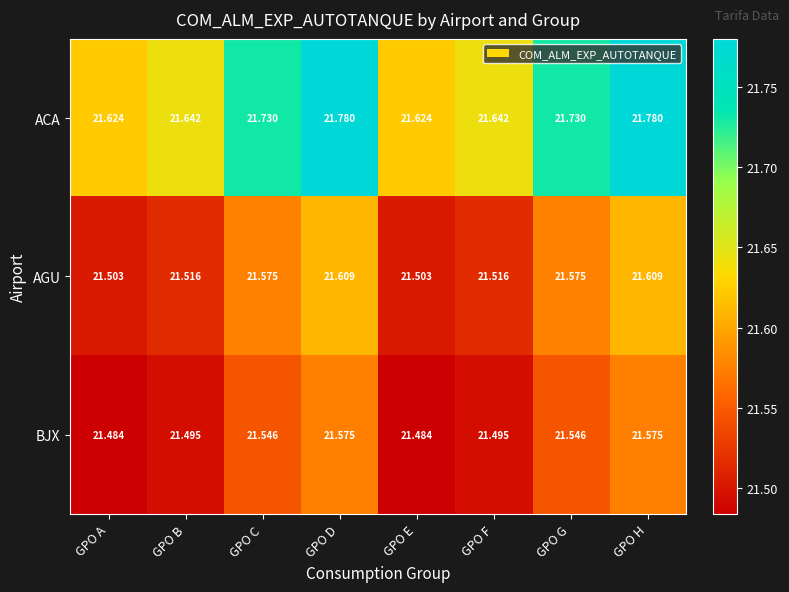

What is the total value across all series at GPO A?

64.6